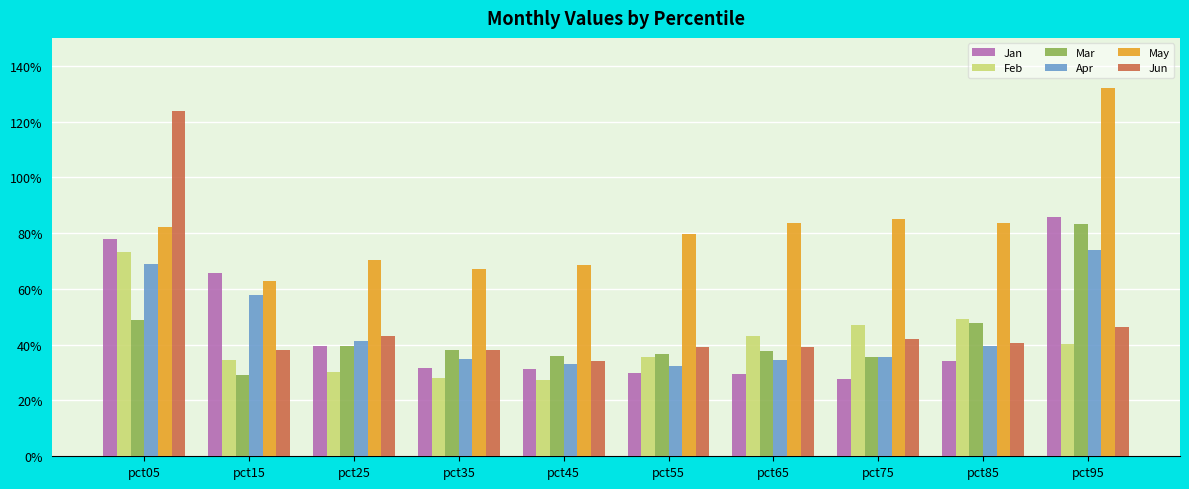

Reading left to right, extract all data points from this chart.

Jan: 0.8	0.7	0.4	0.3	0.3	0.3	0.3	0.3	0.3	0.9
Feb: 0.7	0.3	0.3	0.3	0.3	0.4	0.4	0.5	0.5	0.4
Mar: 0.5	0.3	0.4	0.4	0.4	0.4	0.4	0.4	0.5	0.8
Apr: 0.7	0.6	0.4	0.3	0.3	0.3	0.3	0.4	0.4	0.7
May: 0.8	0.6	0.7	0.7	0.7	0.8	0.8	0.9	0.8	1.3
Jun: 1.2	0.4	0.4	0.4	0.3	0.4	0.4	0.4	0.4	0.5